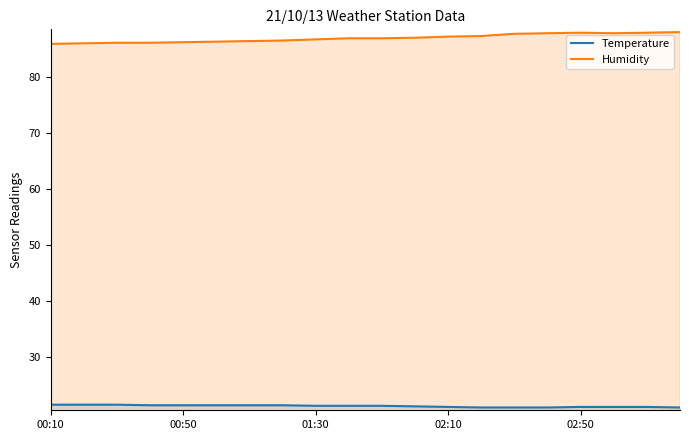

What is the difference between the maximum and minimum values in the Humidity series?

2.1